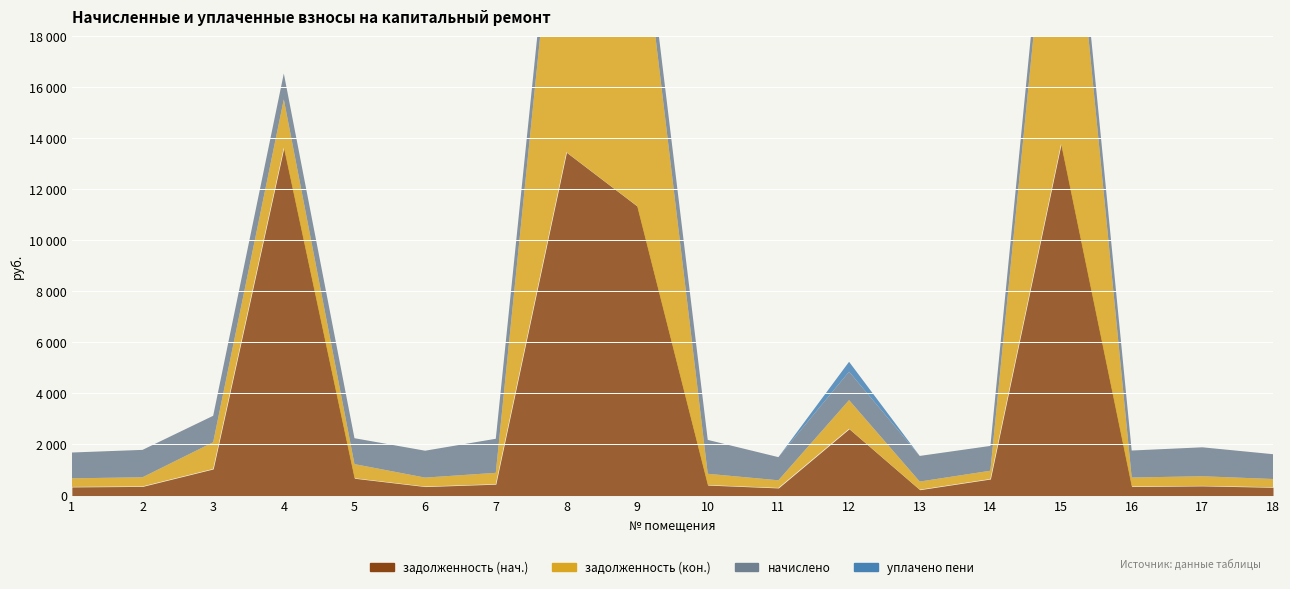

At which category does задолженность (нач.) reach its first local peak?

4